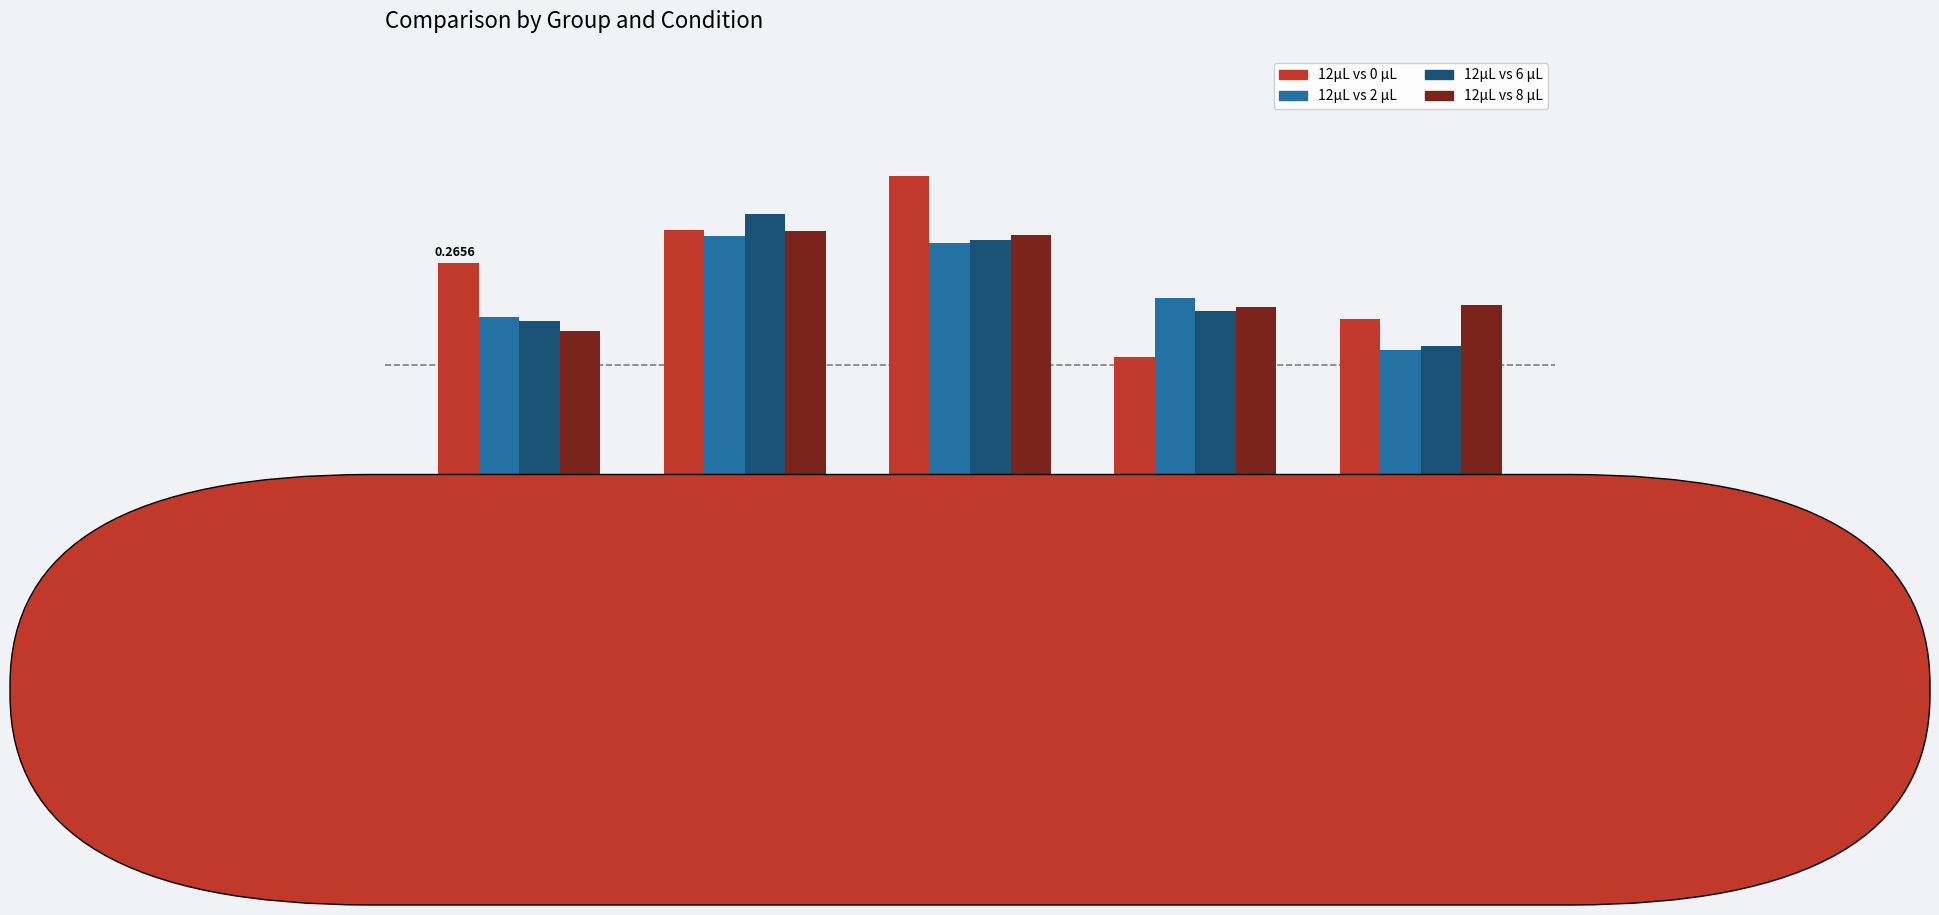

What is the label of the 1st bar from the right?

Het
Pr=.75